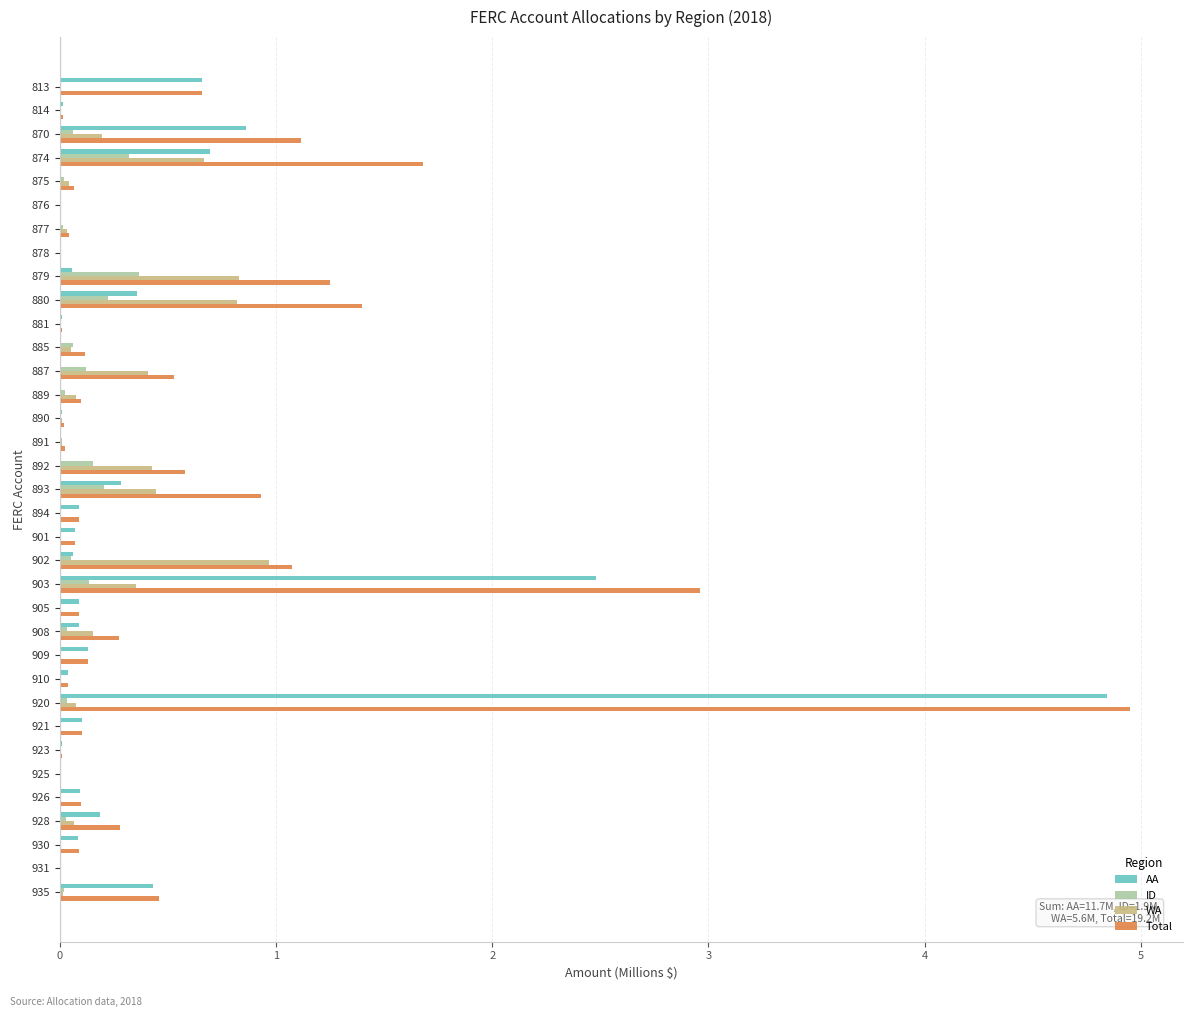

What is the sum of all AA values?

11.7